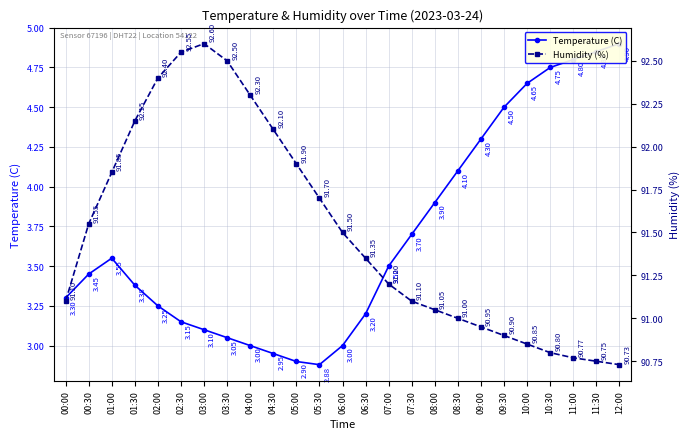

Is this an area chart (filled region under the line)?

No